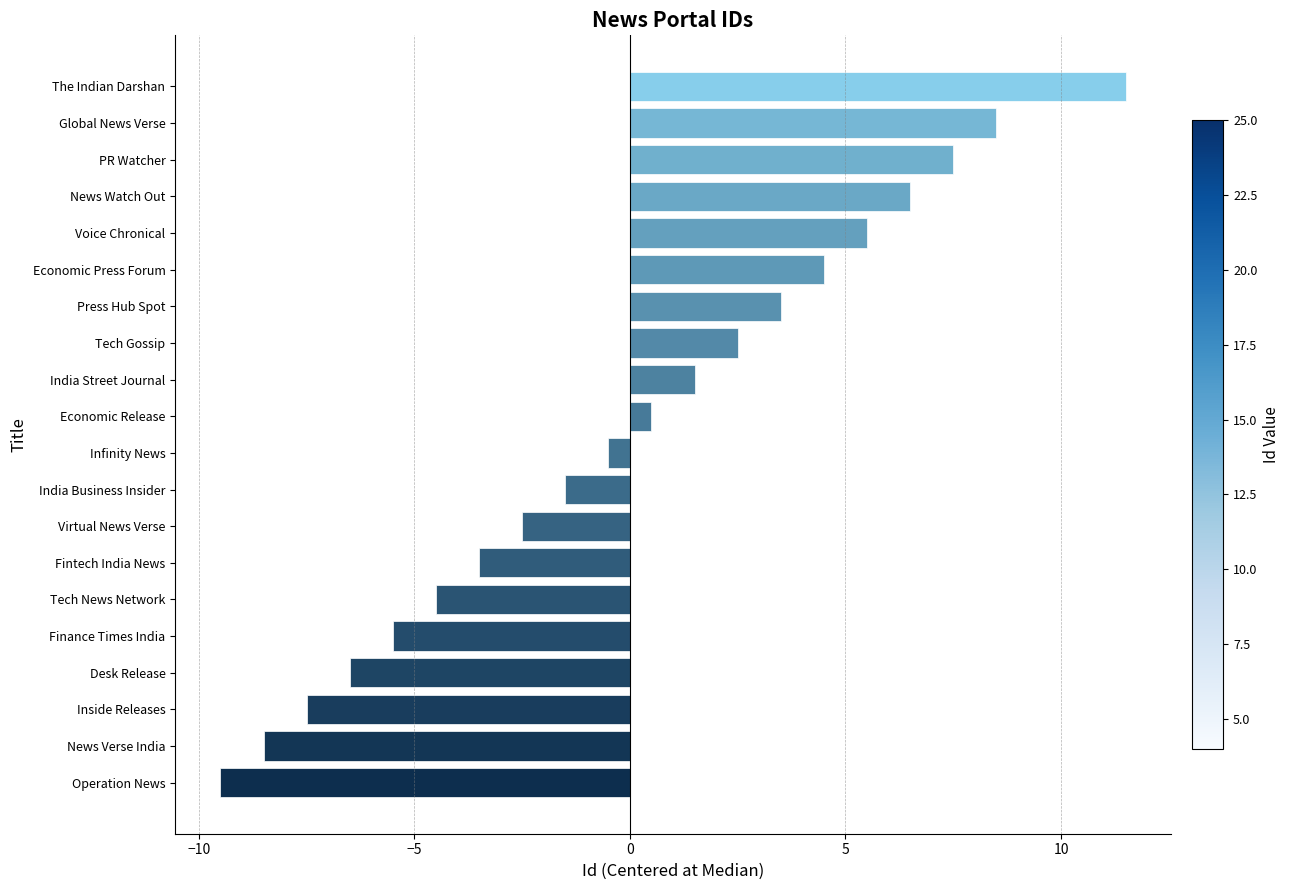

Count the number of data series in this chart.

1